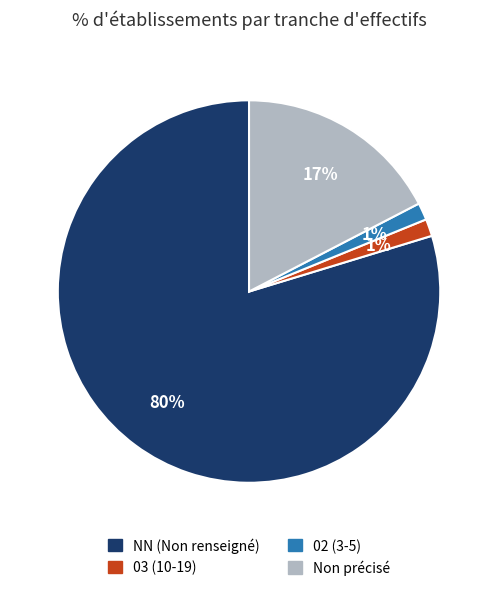

How many slices are in this pie chart?

4